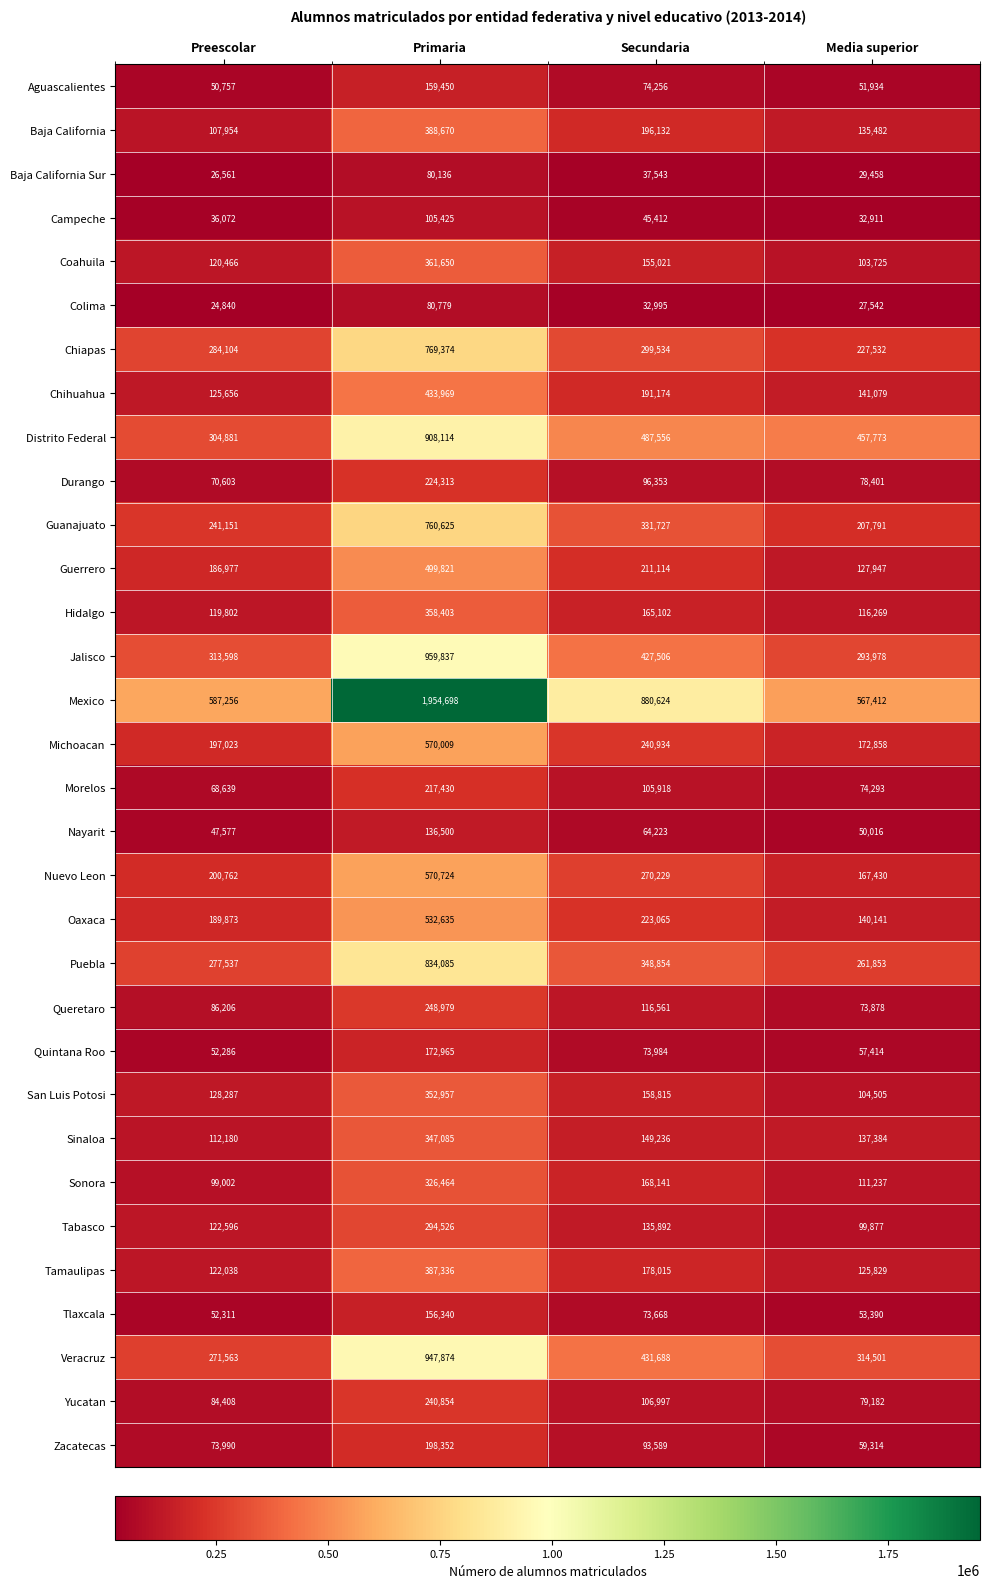

What is the difference between the highest and lowest values at Media superior?

539870